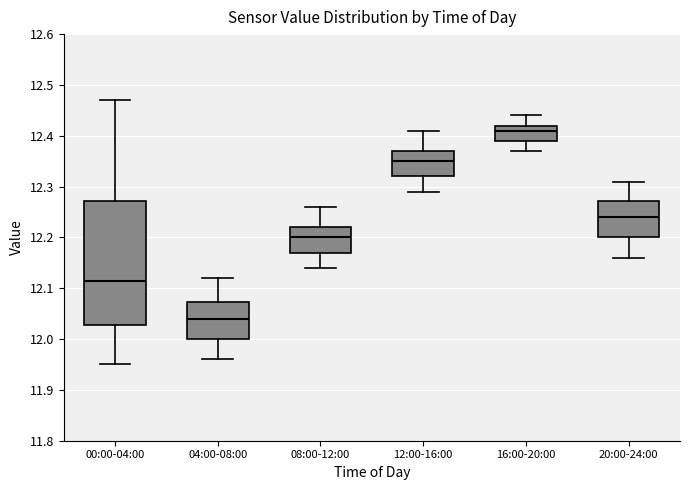

Where does the upper whisker of the box for 20:00-24:00 end on the y-axis? The values are not printed on the chart, so give them approximately, as read against the axis.

12.31